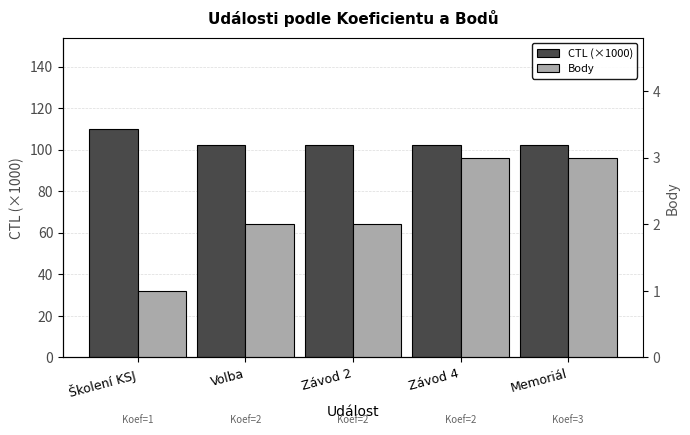

What are all the series names shown in the legend?

CTL (×1000), Body